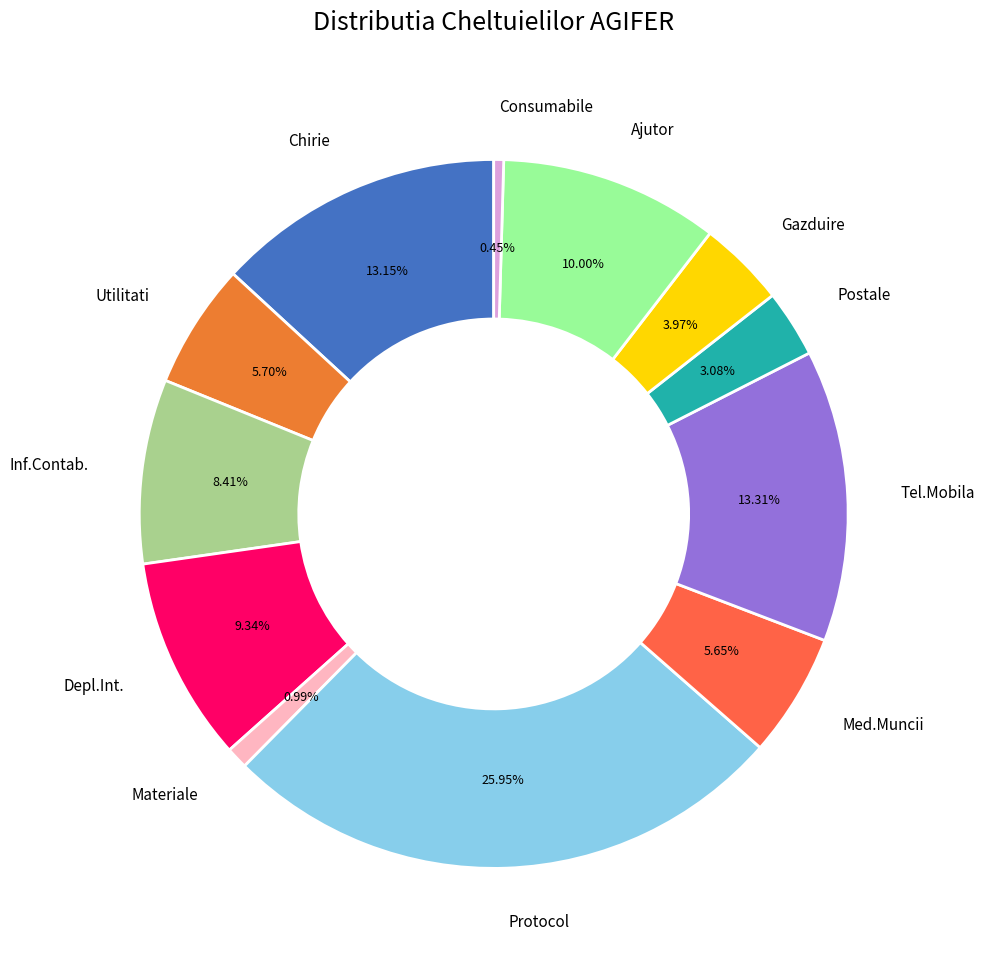

What is the ratio of the value at Ajutor to the value at Materiale?

10.1